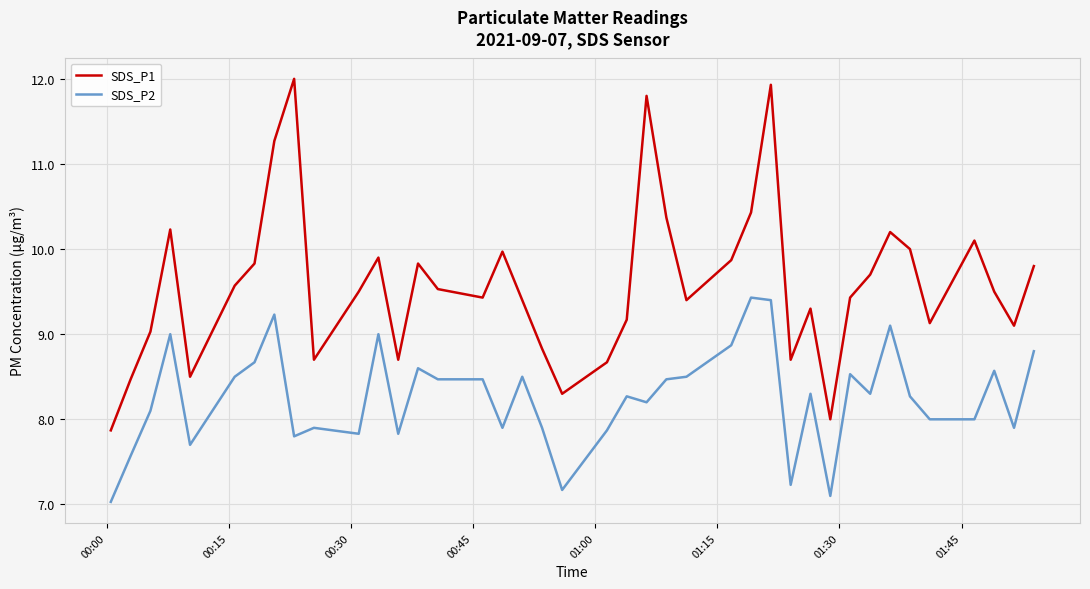

Reading left to right, what are all the values shown in this chart?

SDS_P1: 7.9	8.5	9.0	10.2	8.5	9.6	9.8	11.3	12.0	8.7	9.5	9.9	8.7	9.8	9.5	9.4	10.0	9.4	8.8	8.3	8.7	9.2	11.8	10.4	9.4	9.9	10.4	11.9	8.7	9.3	8.0	9.4	9.7	10.2	10.0	9.1	10.1	9.5	9.1	9.8
SDS_P2: 7.0	7.6	8.1	9.0	7.7	8.5	8.7	9.2	7.8	7.9	7.8	9.0	7.8	8.6	8.5	8.5	7.9	8.5	7.9	7.2	7.9	8.3	8.2	8.5	8.5	8.9	9.4	9.4	7.2	8.3	7.1	8.5	8.3	9.1	8.3	8.0	8.0	8.6	7.9	8.8